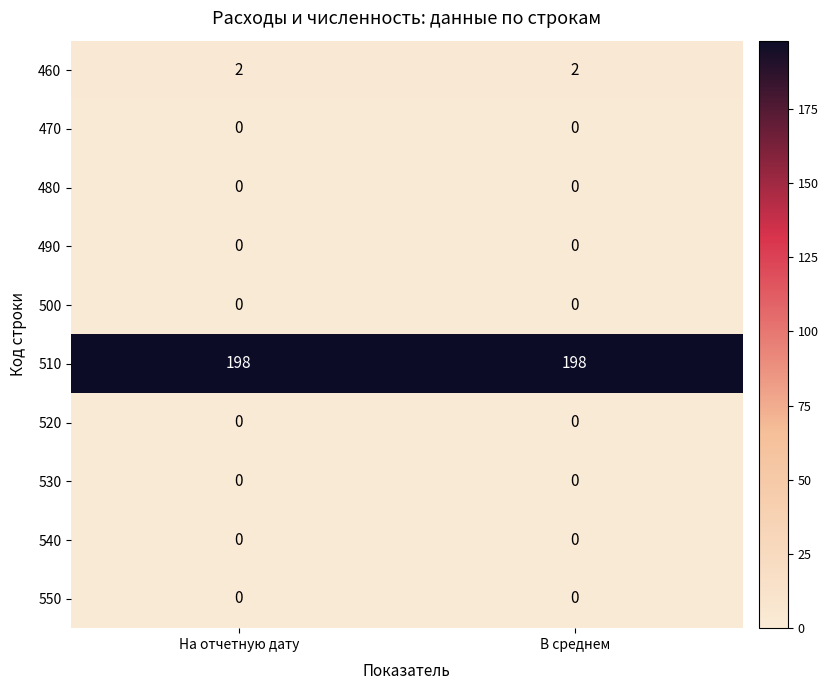

The 480 series shows 0 at На отчетную дату. True or false?

True